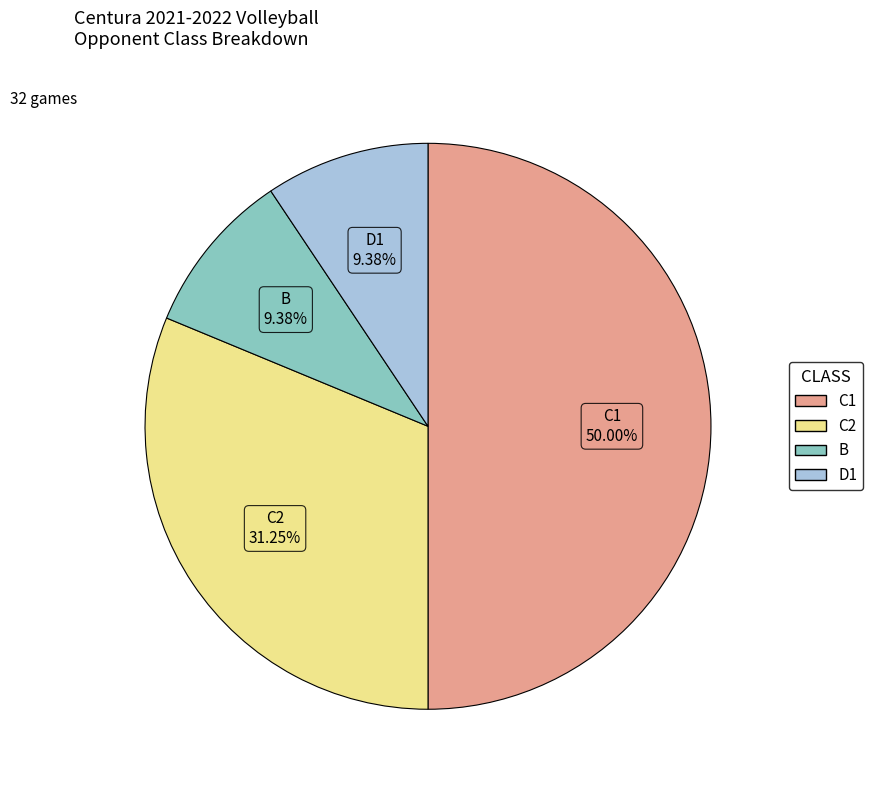

What percentage is the B slice, to the nearest percent?

9%